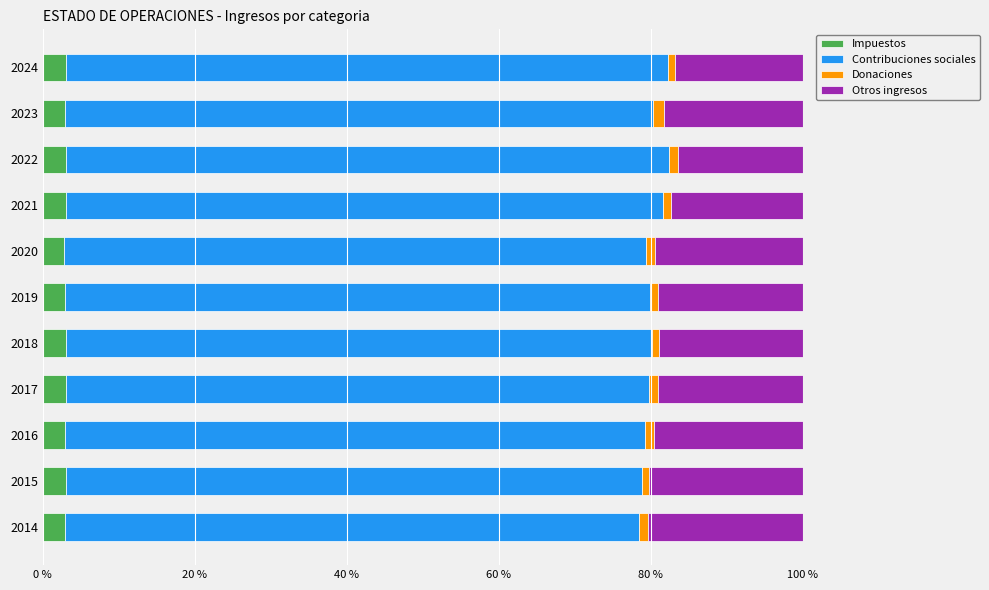

What is the average value of the Impuestos series?

3.0